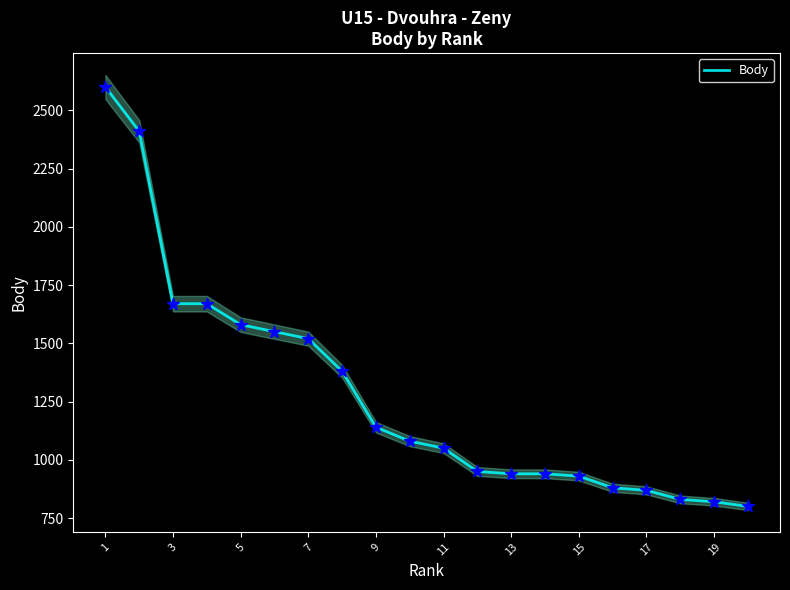

What is the change in value from 15 to 17?

-50